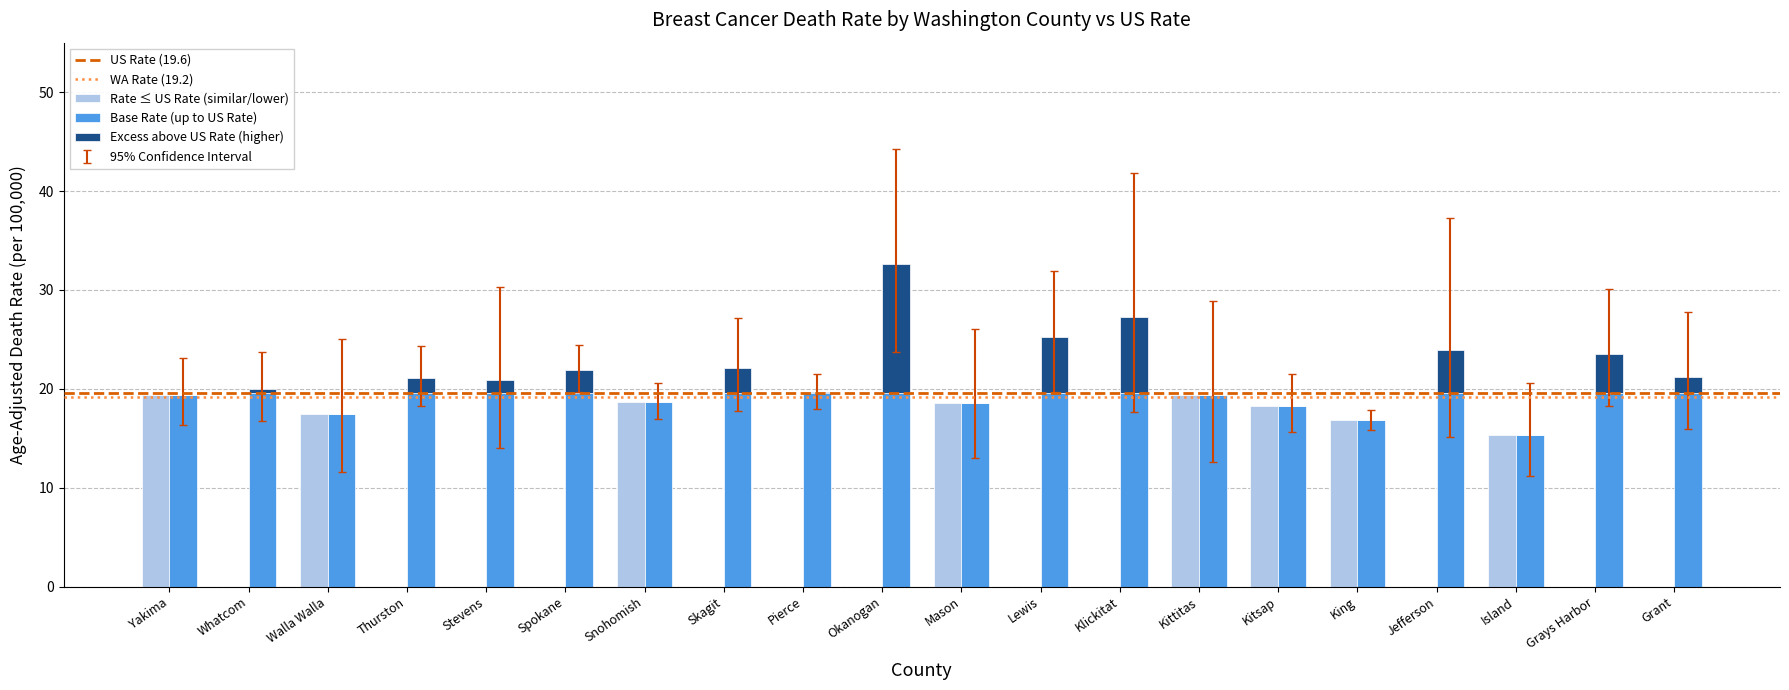

Which series has the widest spread of values?

Upper 95% CI